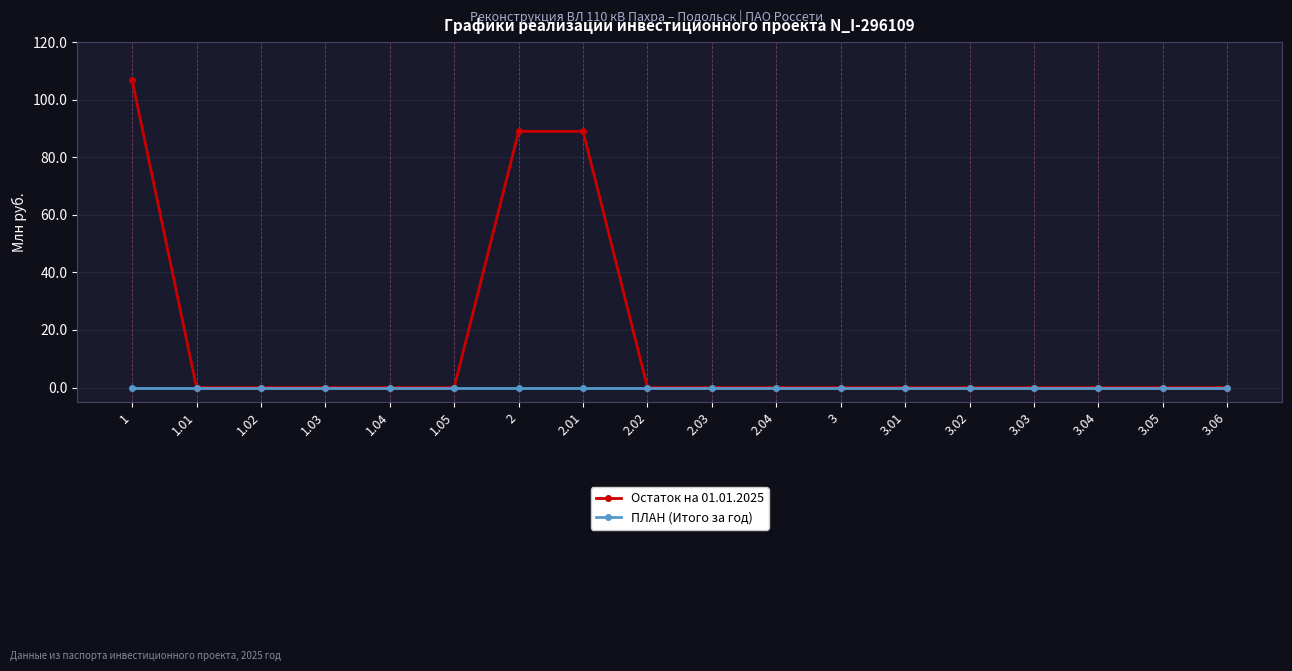

What is the difference between the maximum and minimum values in the Остаток на 01.01.2025 series?

106.8